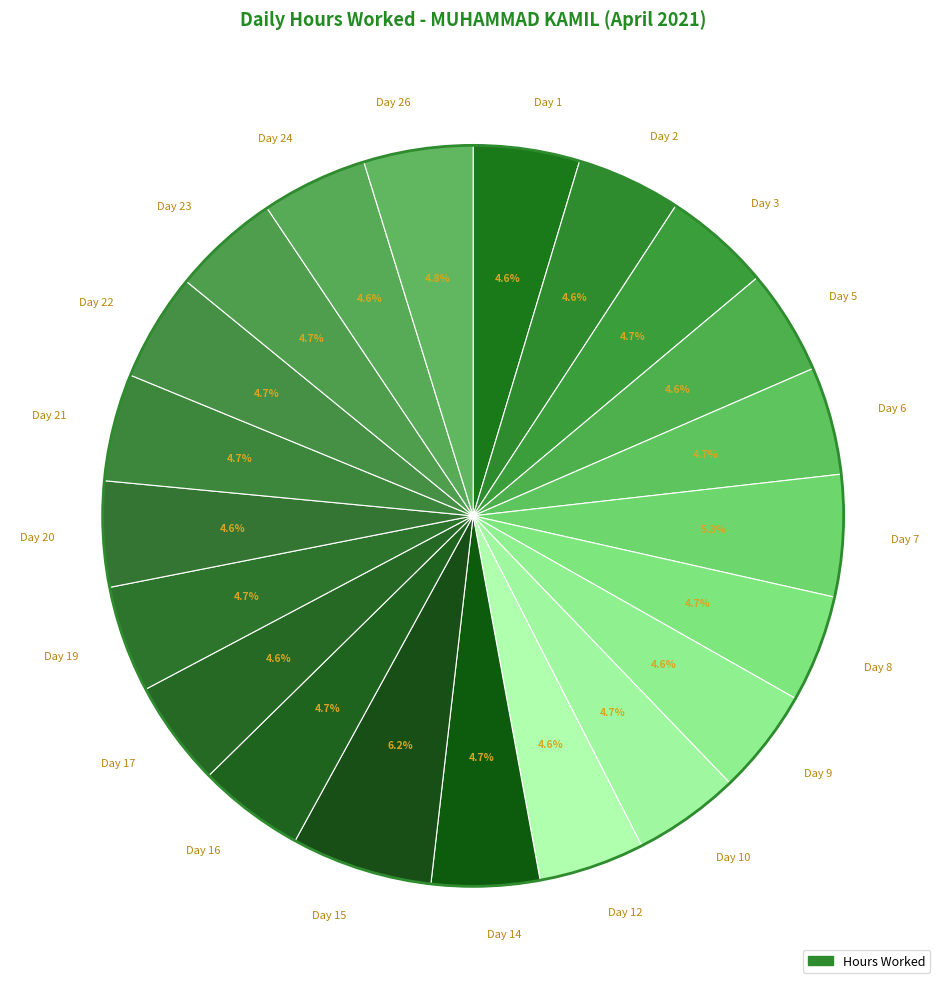

To the nearest percent, what is the difference between the largest and smallest slice percentages?

2%